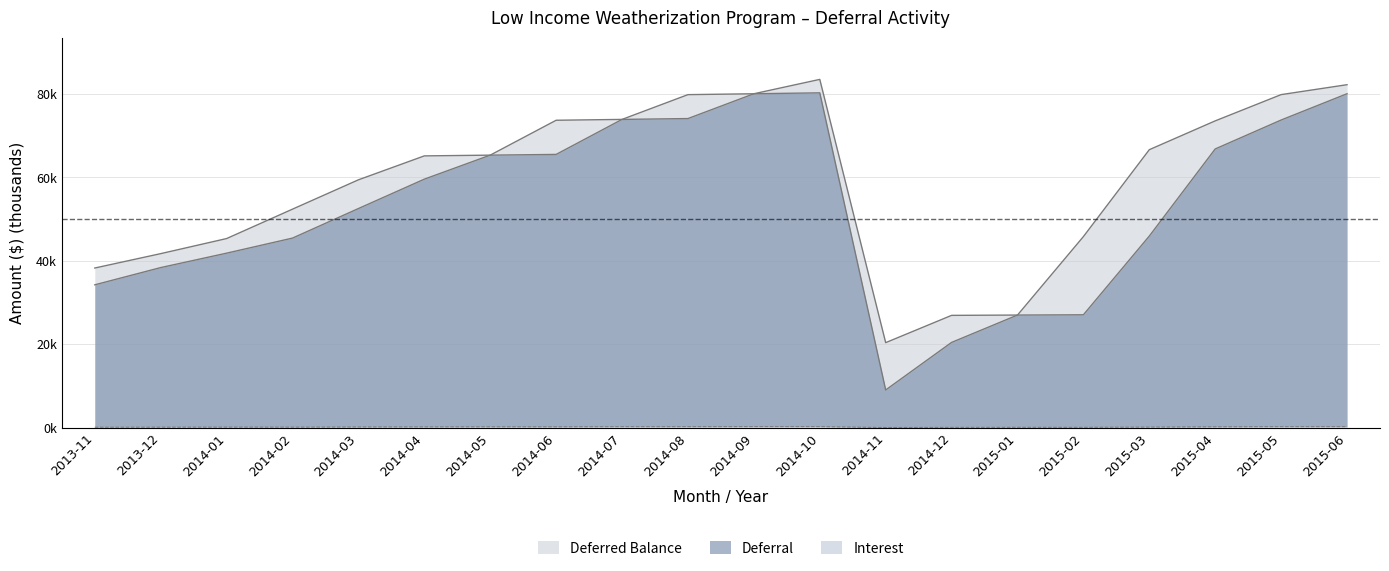

True or false: Interest and Deferred Balance cross at least once.

False